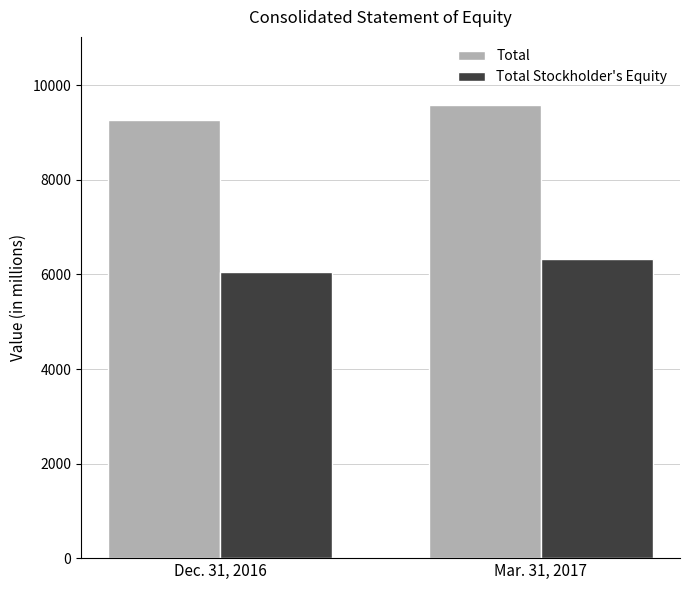

What is the total value across all series at Mar. 31, 2017?

15905